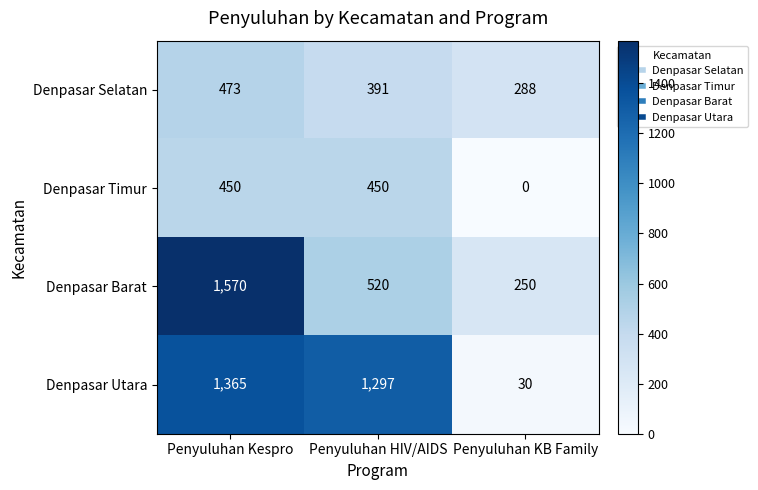

What is the difference between the maximum and minimum values in the Denpasar Timur series?

450